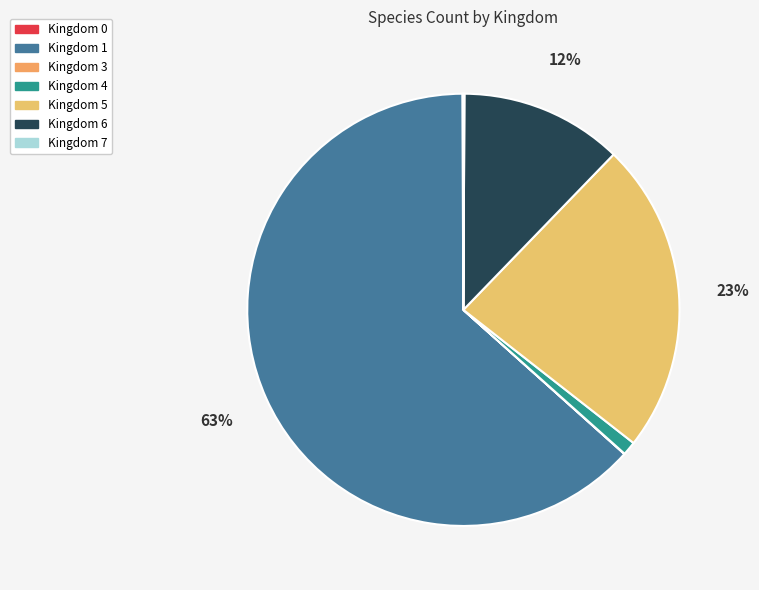

Count the number of slices in the pie.

7